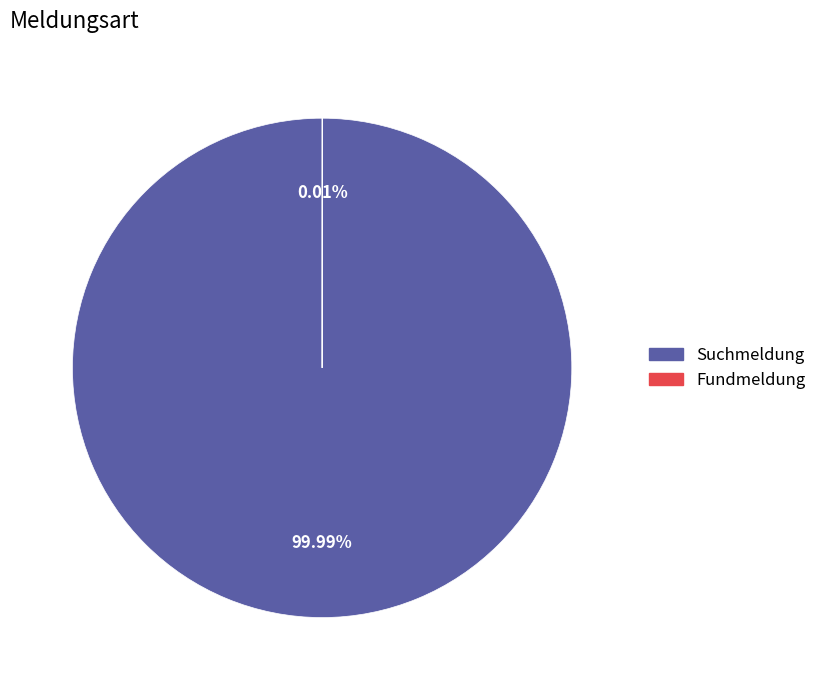

Is there a majority slice in this chart?

Yes